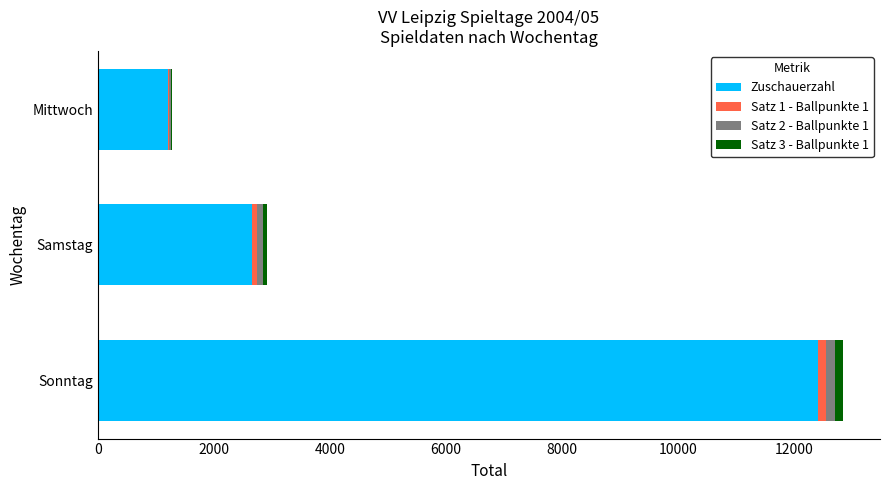

True or false: Zuschauerzahl has a value of 2650 at Samstag.

True